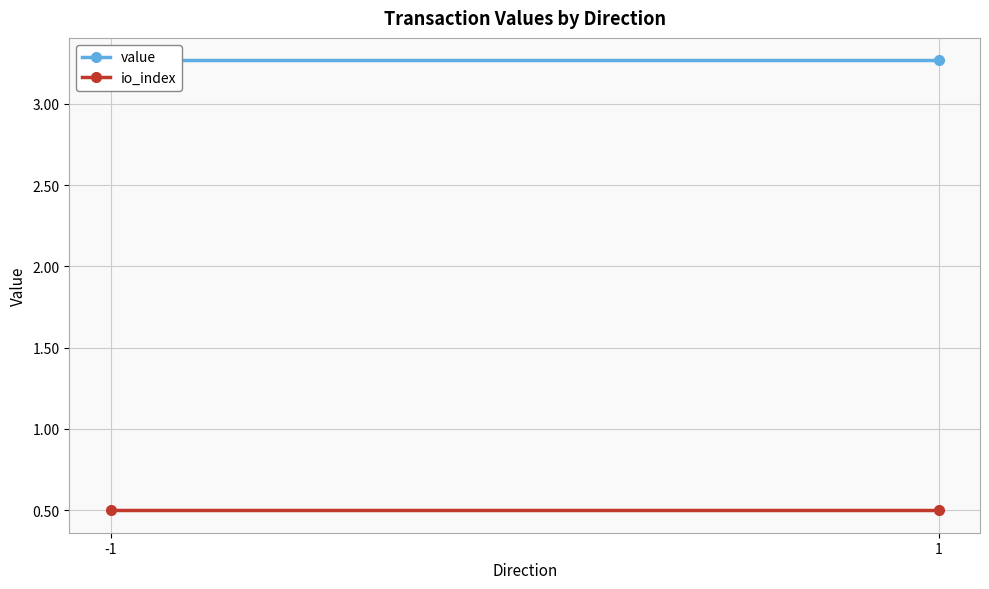

What are all the series names shown in the legend?

value, io_index